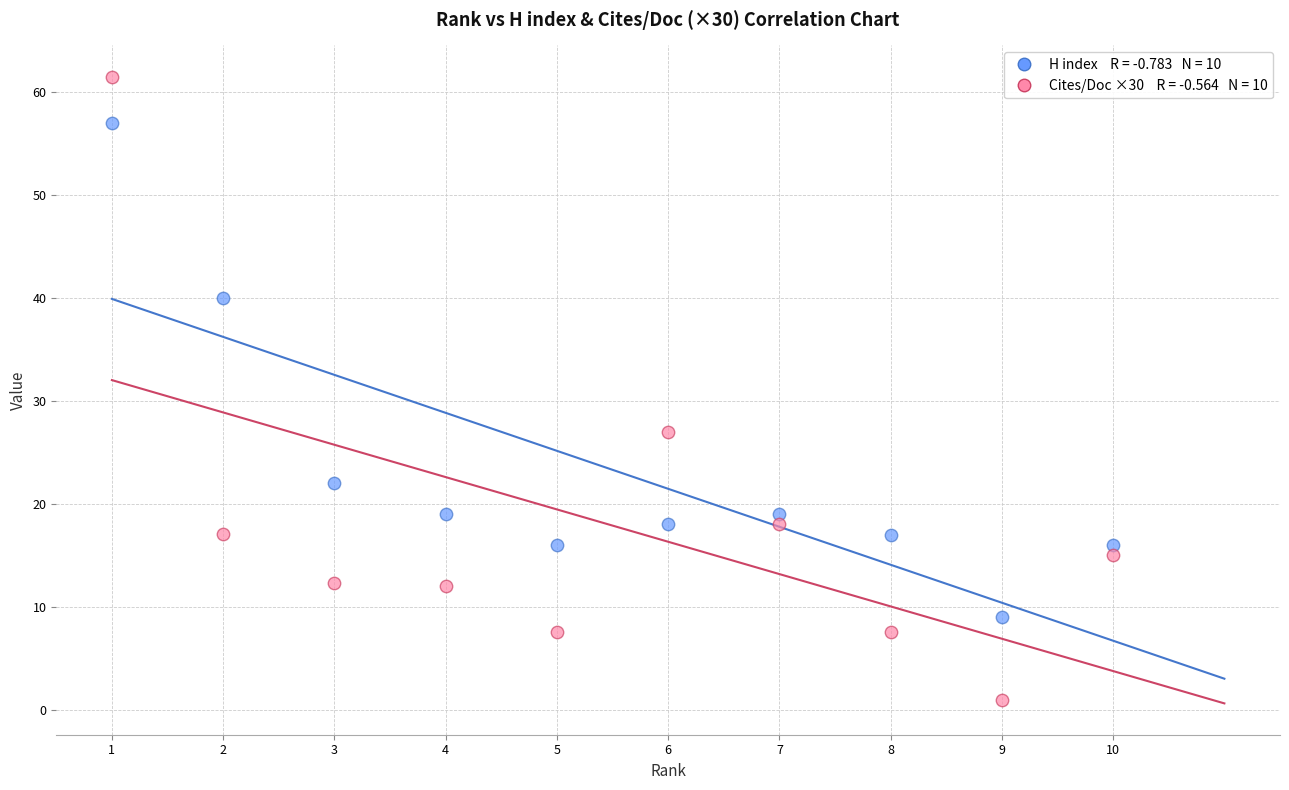

Across all data points, what is the range of Y values (max minus min)?

60.6